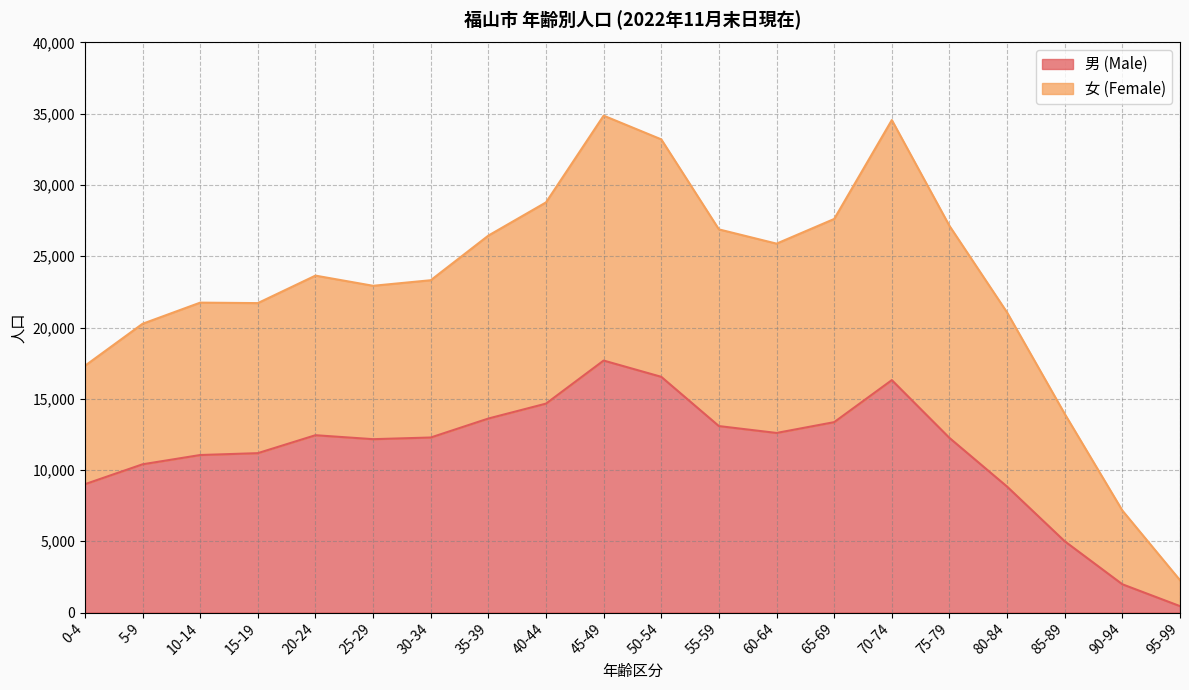

Where is the data nearest to the value 9066?

0-4